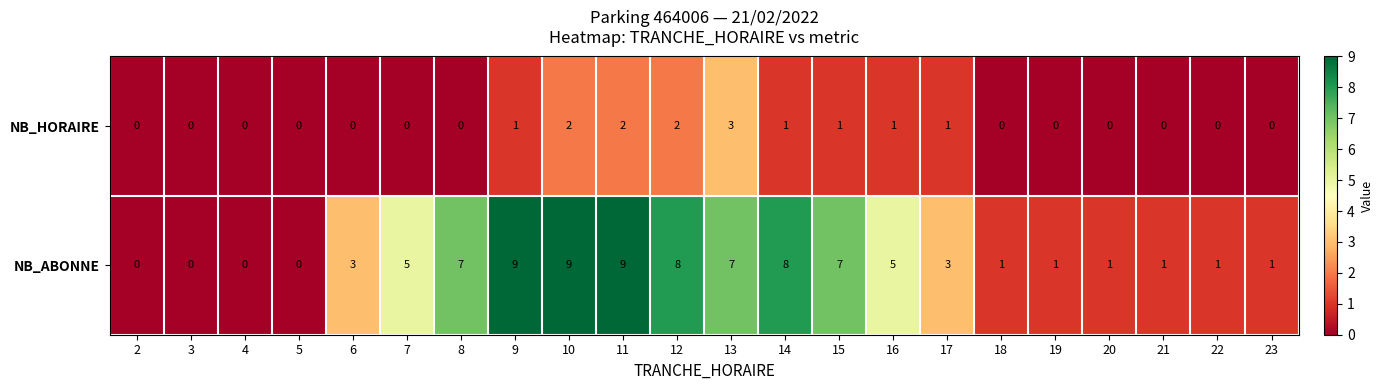

True or false: NB_ABONNE has a value of 0 at 3.

True